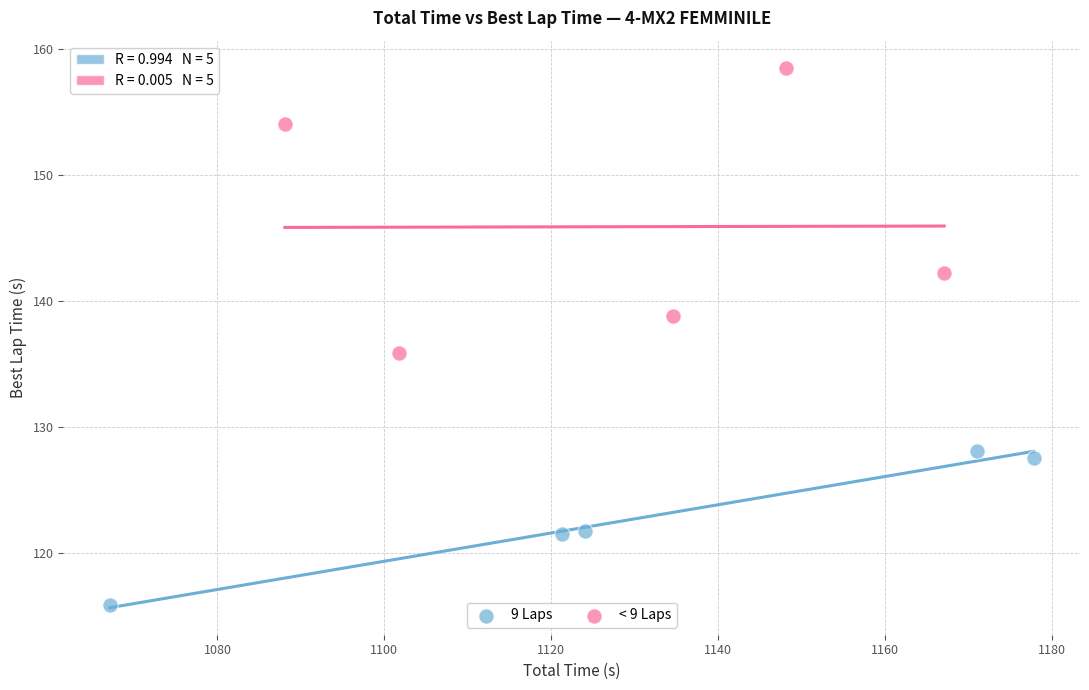

What are all the series names shown in the legend?

9 Laps, < 9 Laps